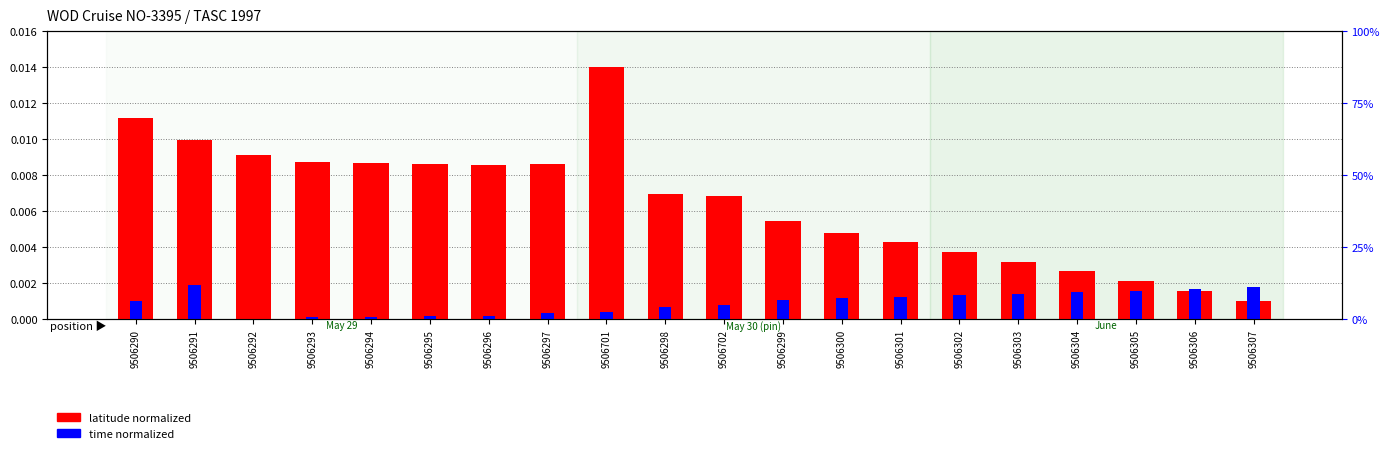

Is the value of latitude normalized at 9506291 greater than the value of time normalized at 9506298?

Yes